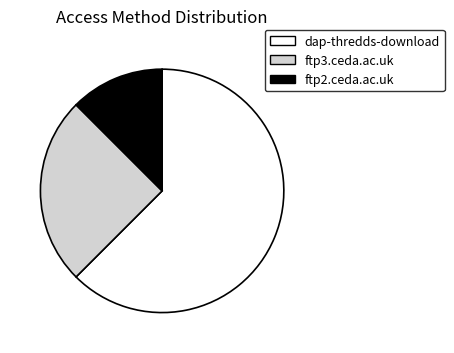

Combined, do ftp3.ceda.ac.uk and ftp2.ceda.ac.uk account for over 50%?

No